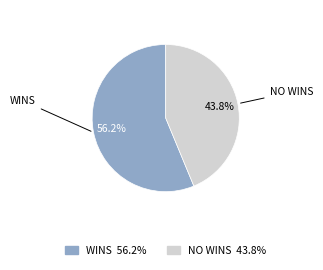

What is the majority slice?

WINS